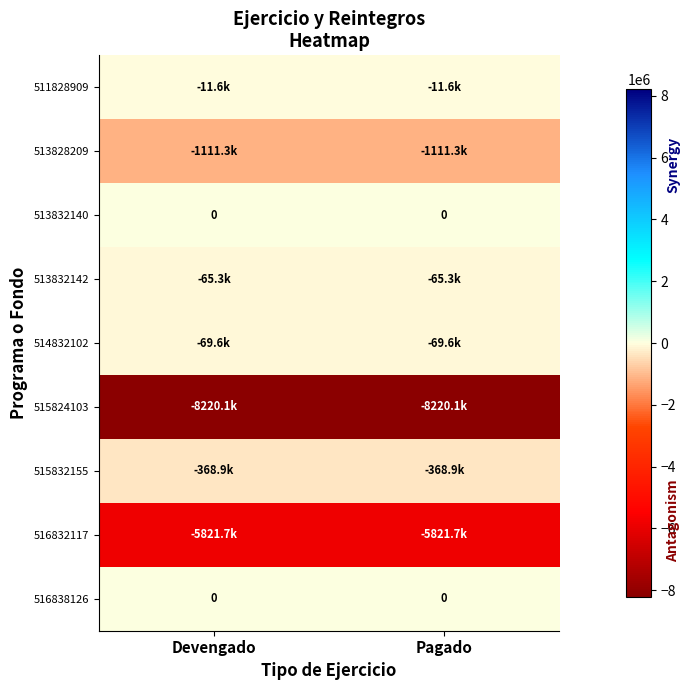

At which label does 514832102 reach its peak?

Devengado